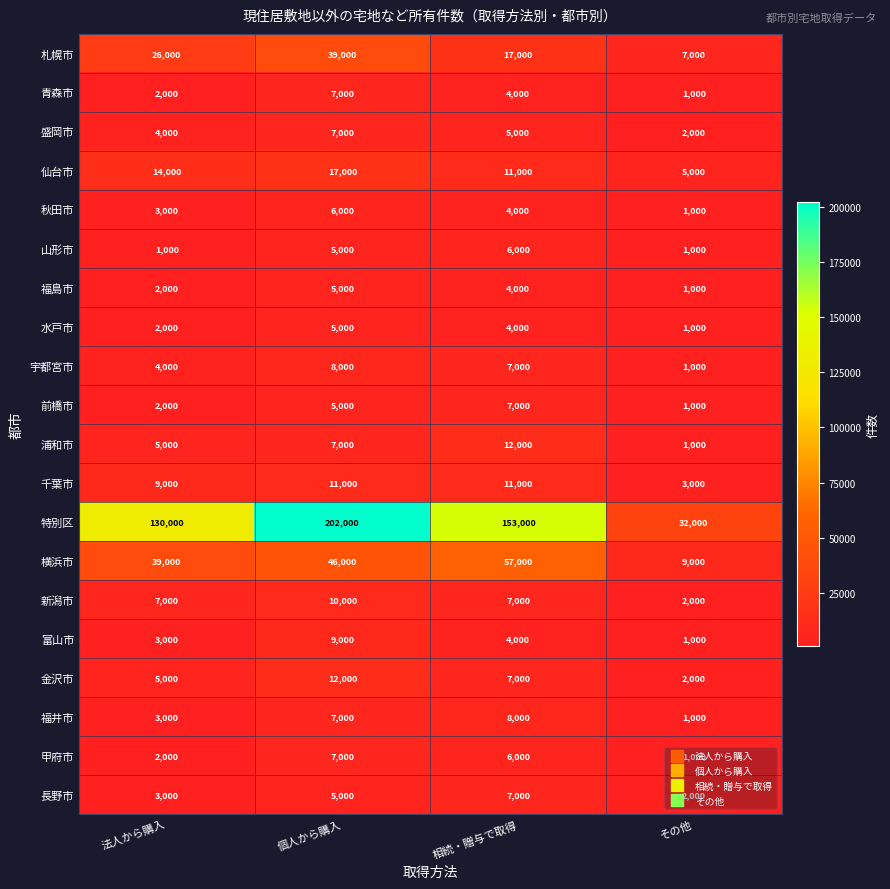

Where is 特別区 nearest to the value 117000?

法人から購入